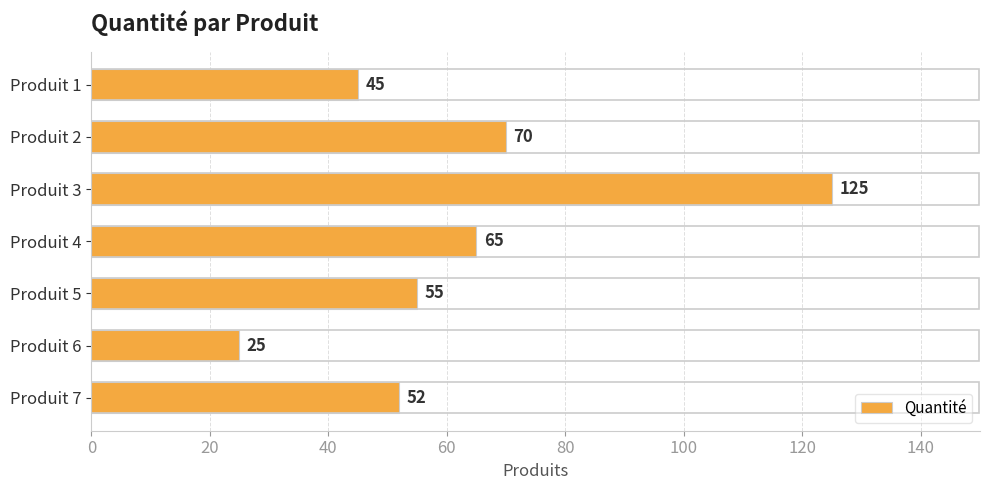

The value at Produit 7 is 52. True or false?

True